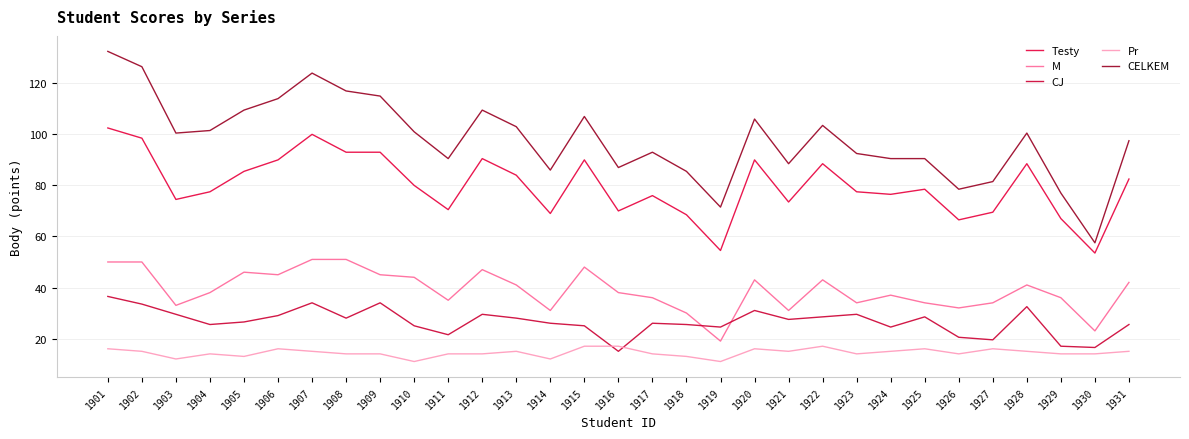

How many lines are shown in the chart?

5